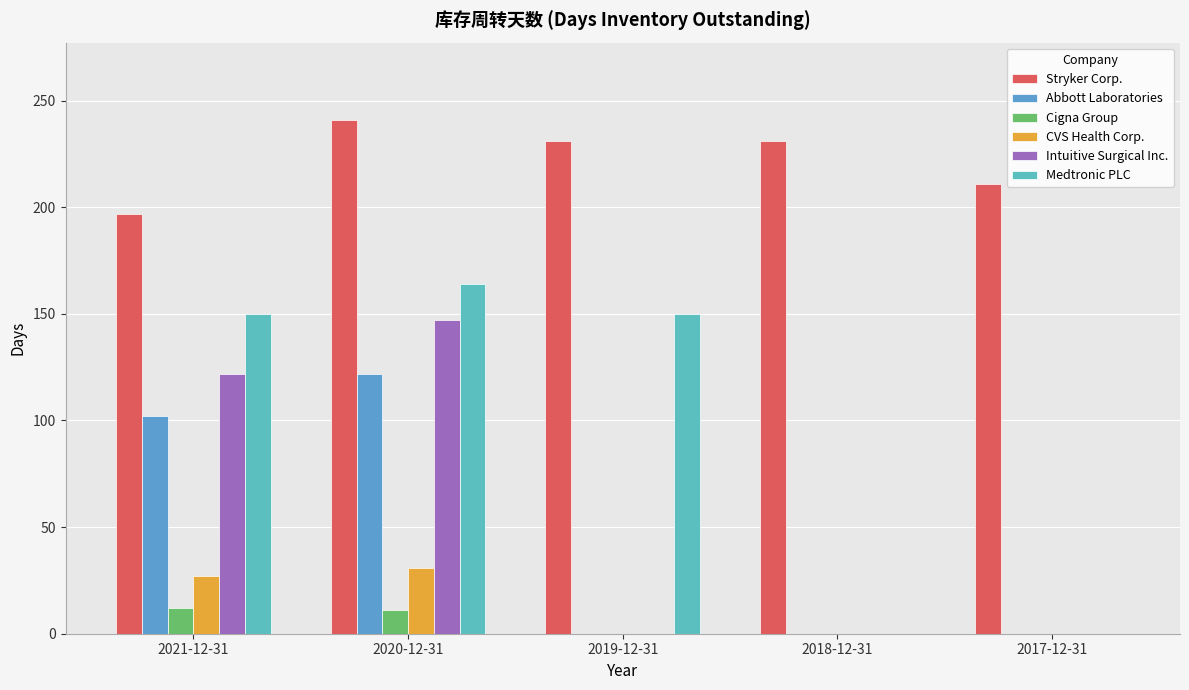

What is the difference between the maximum and minimum values in the Cigna Group series?

12